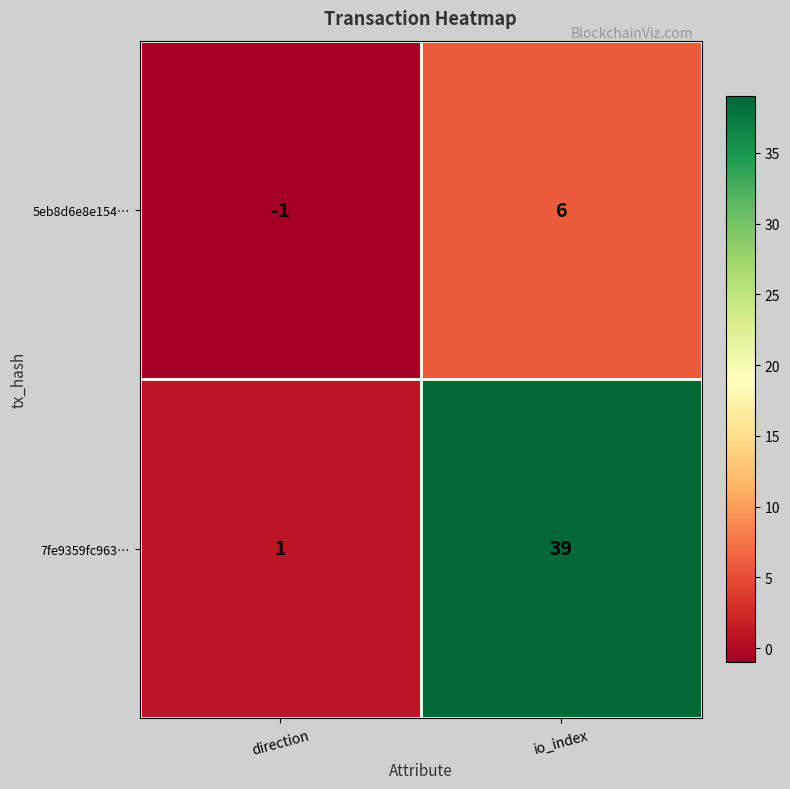

What is the sum of the 5eb8d6e8e154… values at direction and io_index?

5